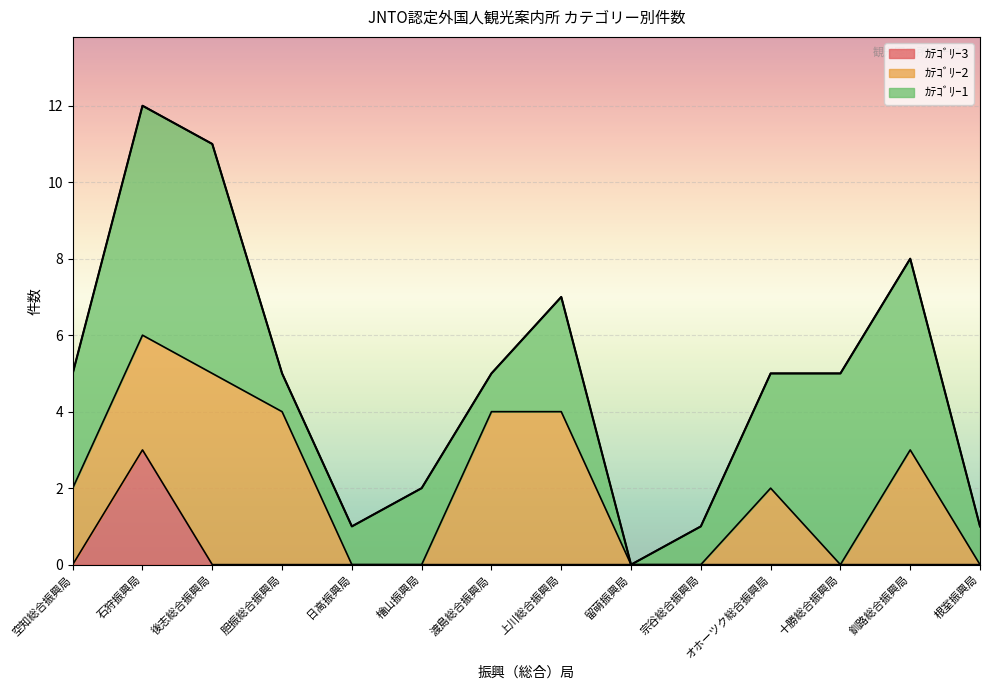

How many data points in ｶﾃｺﾞﾘｰ2 are above 2?

6